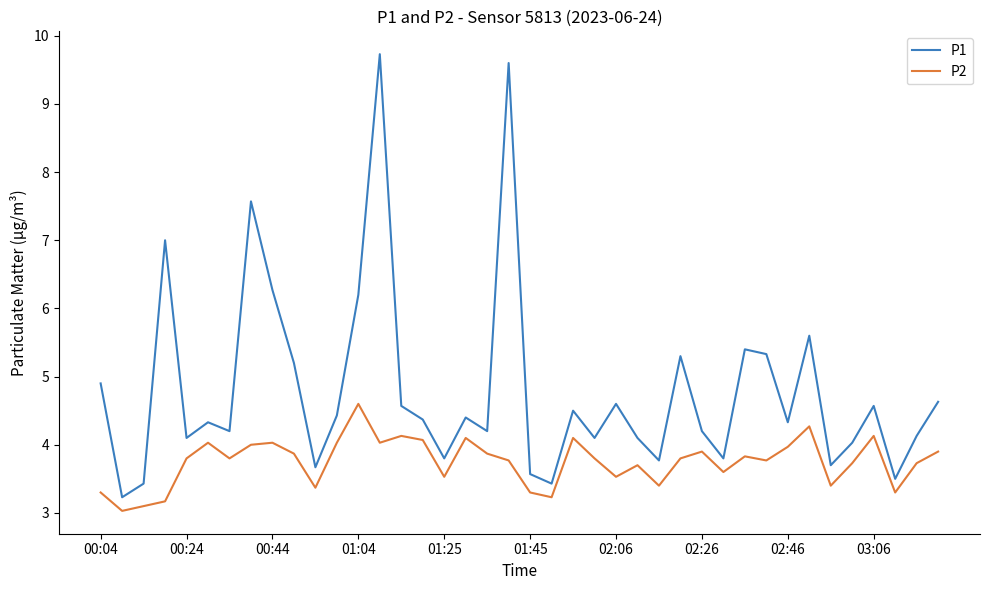

True or false: P1 and P2 cross at least once.

False